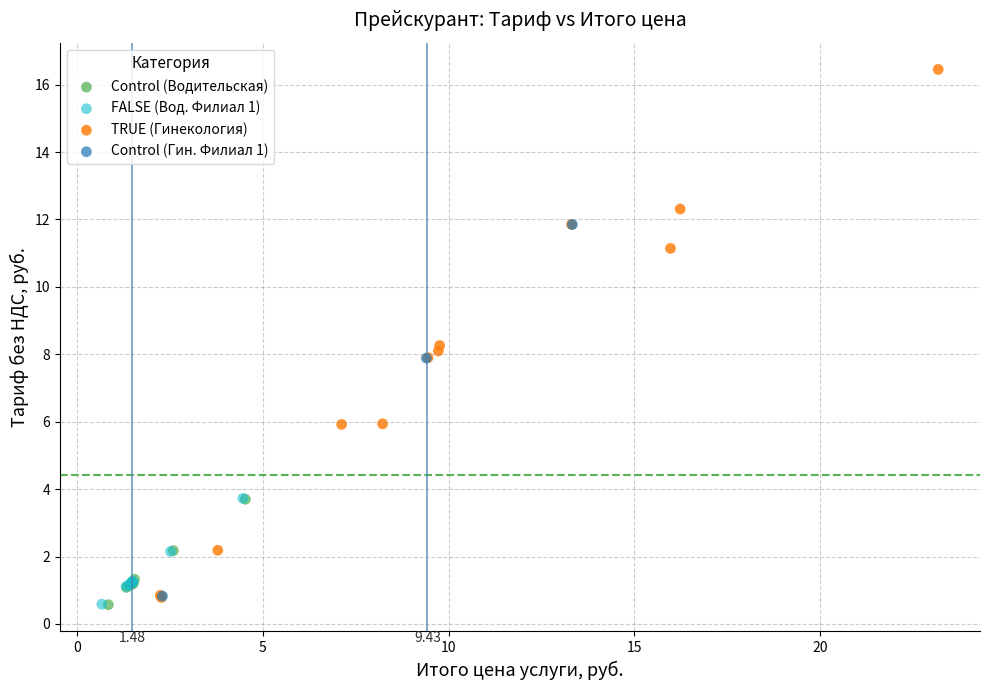

Which series reaches the maximum Y coordinate?

TRUE (Гинекология)